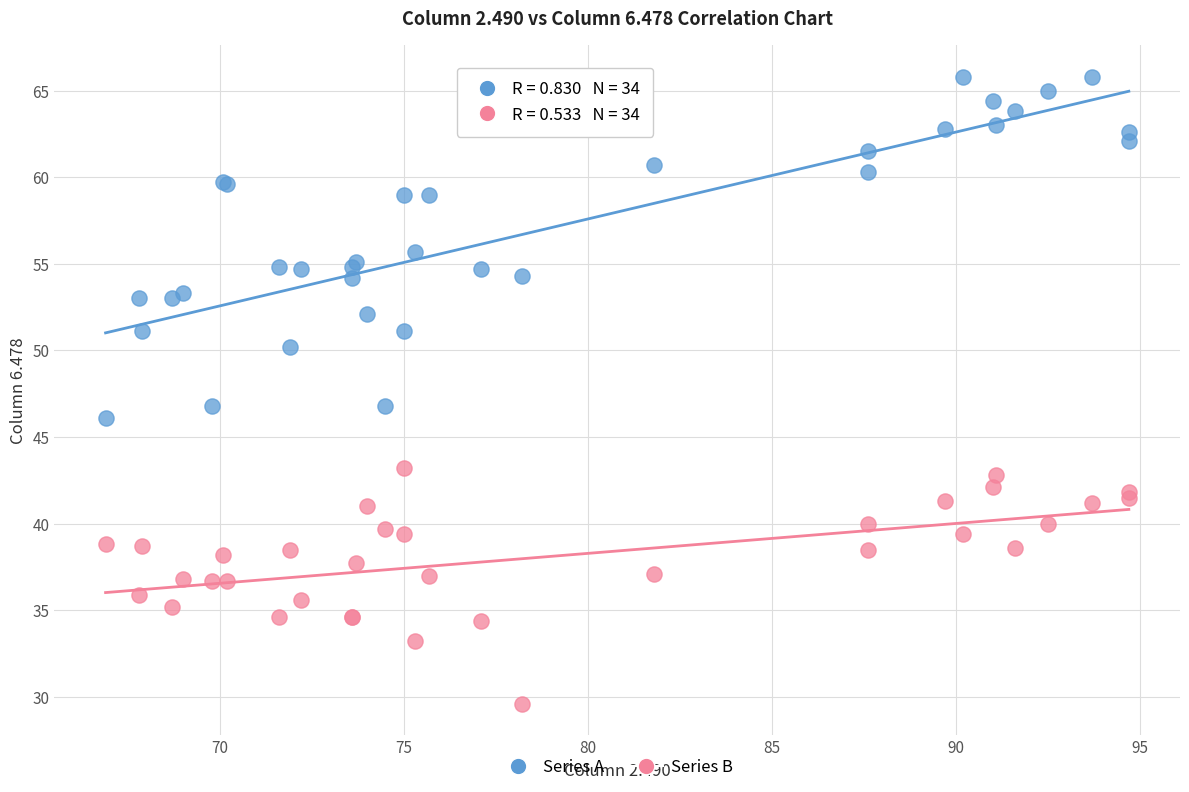

Which series has the widest spread of Y values?

Series A